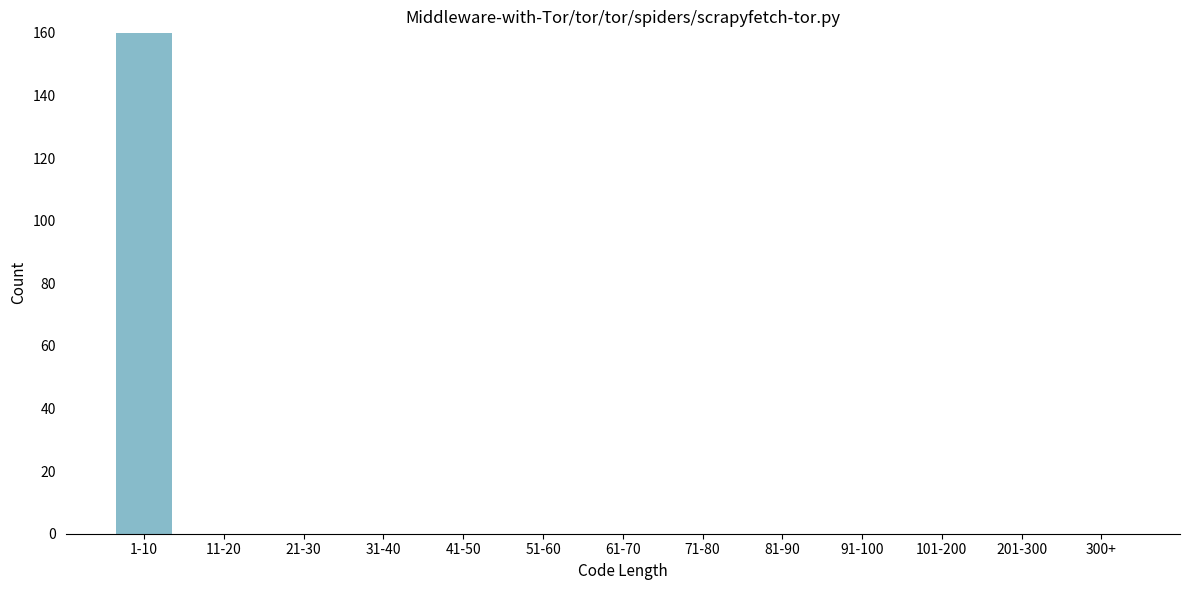

Reading left to right, list all the values displayed in this chart.

1-10=160	11-20=0	21-30=0	31-40=0	41-50=0	51-60=0	61-70=0	71-80=0	81-90=0	91-100=0	101-200=0	201-300=0	300+=0